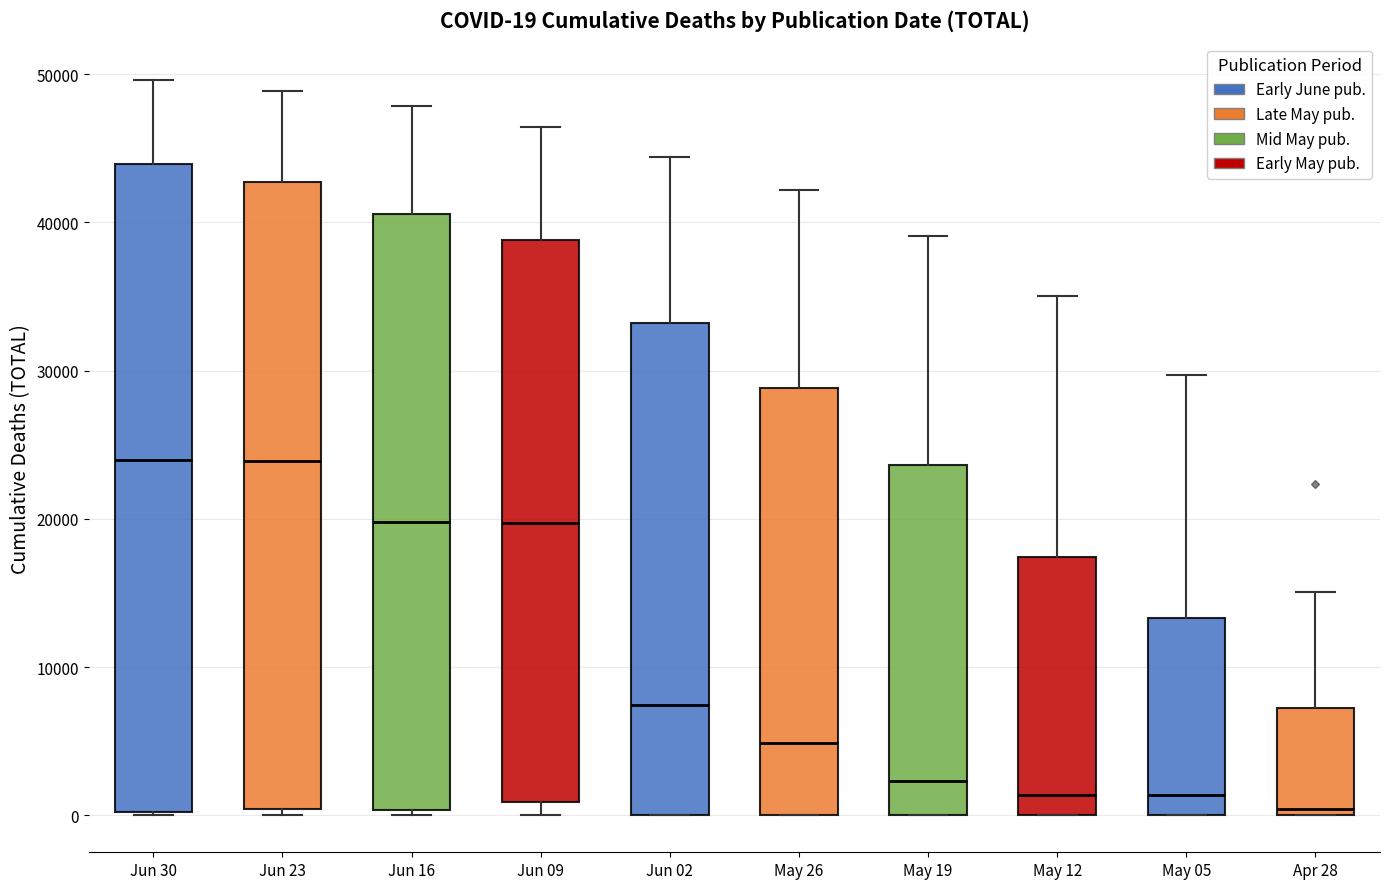

Comparing the boxes themselves (not the whiskers), which one is the tallest?

Jun 30